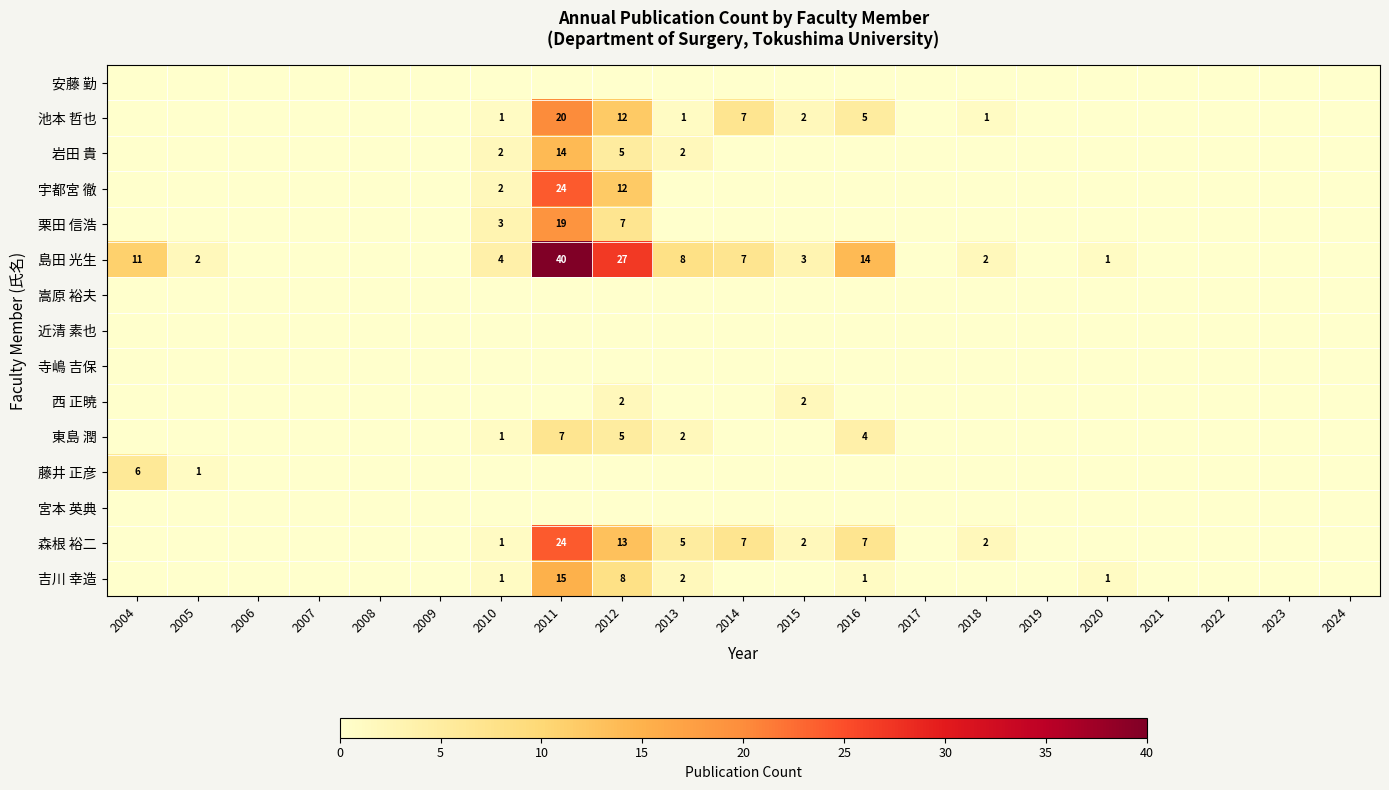

Between 2020 and 2013, which is larger?

2020